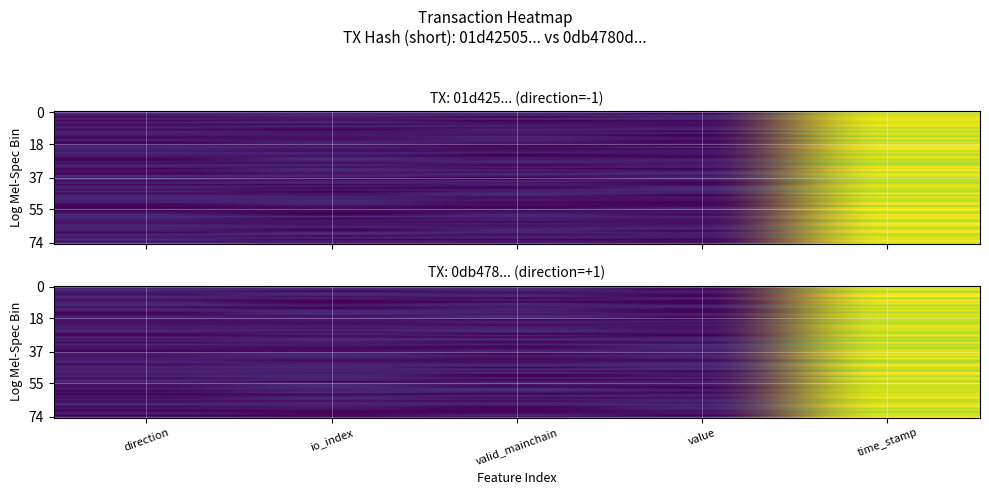

Rank the categories by 0db4780d1e3bef8006142c8355db7be44afcf4e value from highest to lowest.

time_stamp, value, valid_mainchain, io_index, direction